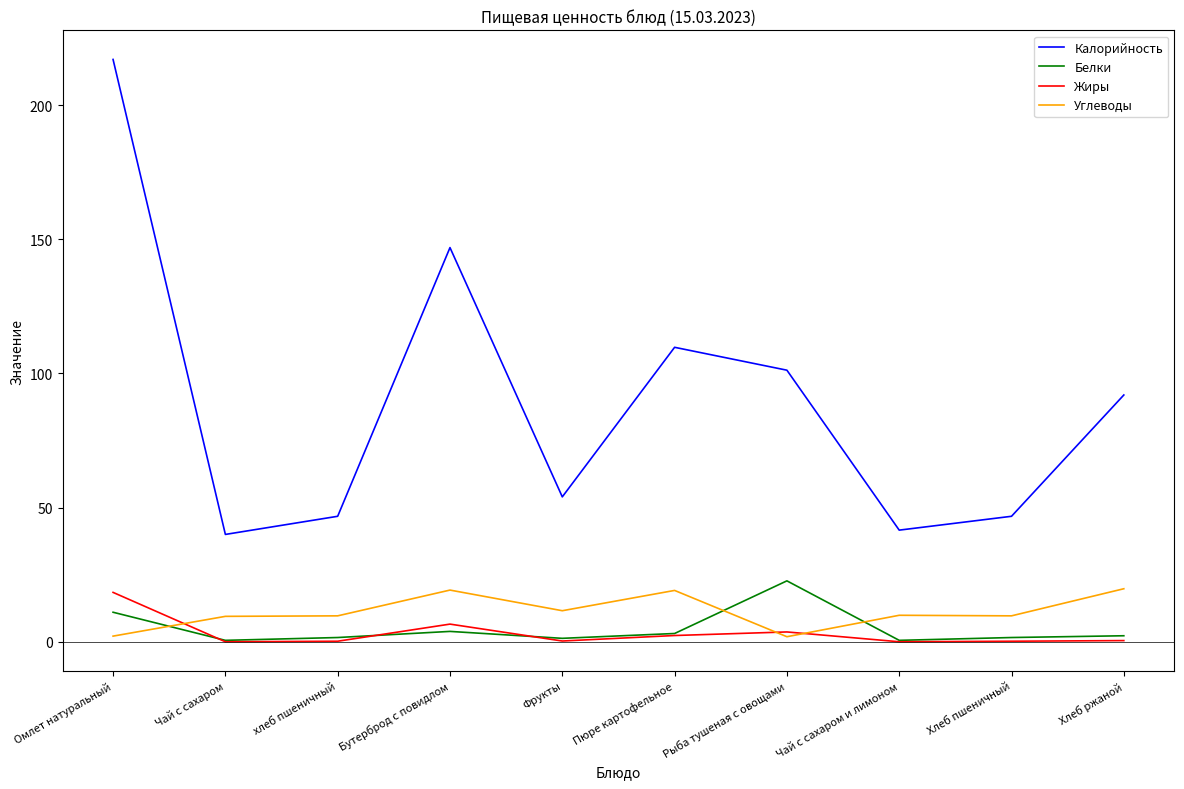

What is the difference between the maximum and minimum values in the Углеводы series?

17.9